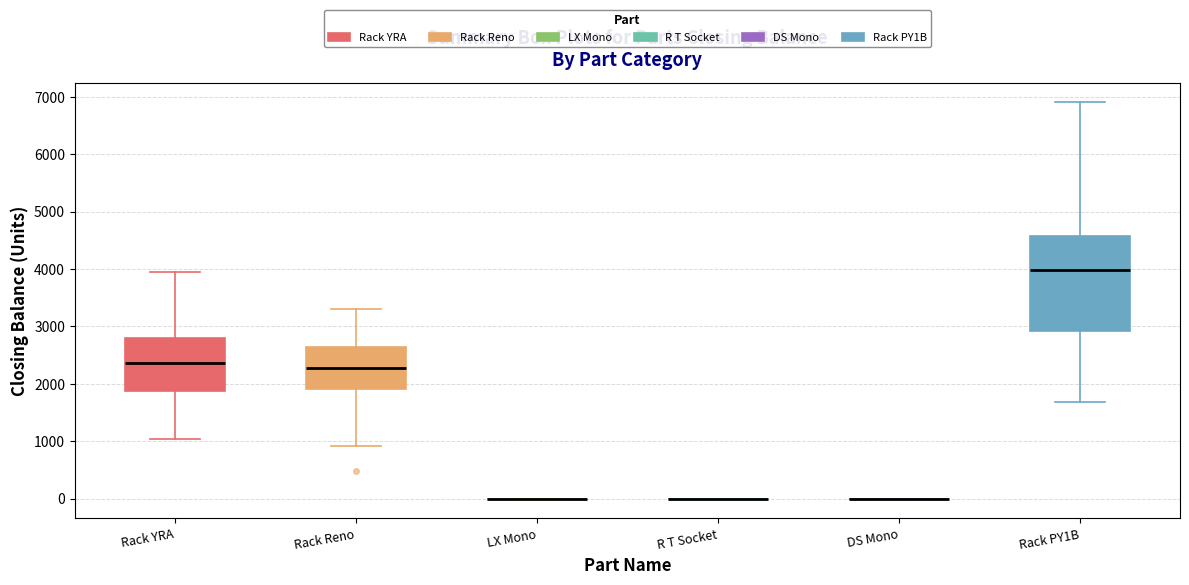

Reading left to right, read every box against the y-axis: the position of its median line, the range the box covers, and the ends of its whiskers. The values are not printed on the chart, so give them approximately, as read against the axis.

Rack YRA: median 2400, box 1900 to 2800, whiskers 1000 to 3900
Rack Reno: median 2300, box 1900 to 2600, whiskers 900 to 3300
LX Mono: box collapsed to a line at 0, whiskers 0 to 0
R T Socket: box collapsed to a line at 0, whiskers 0 to 0
DS Mono: box collapsed to a line at 0, whiskers 0 to 0
Rack PY1B: median 4000, box 2900 to 4600, whiskers 1700 to 6900